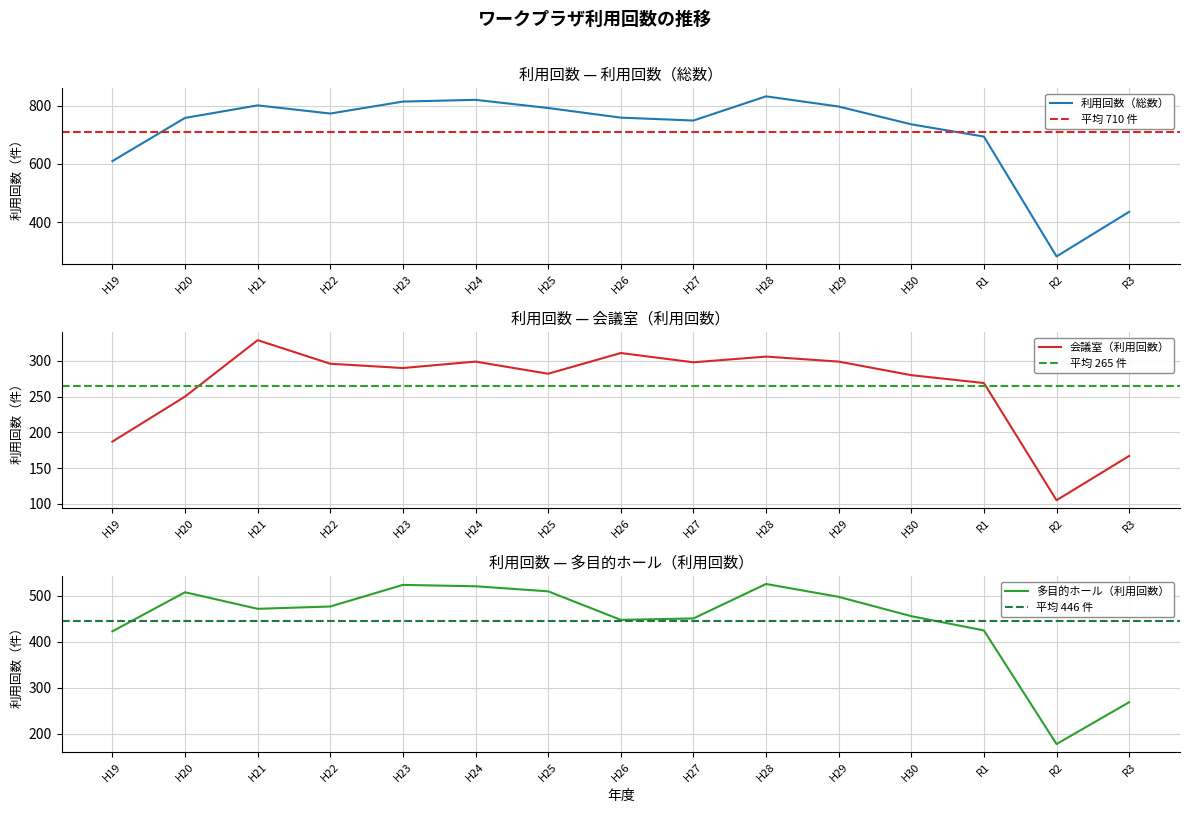

The value of 会議室（利用回数） at H30 is 280. True or false?

True